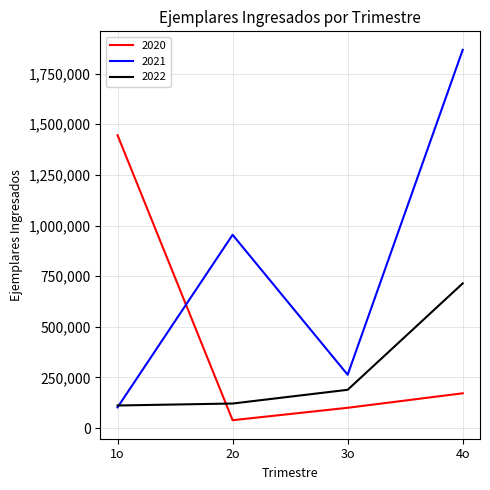

At which category does 2021 reach its first local peak?

2o